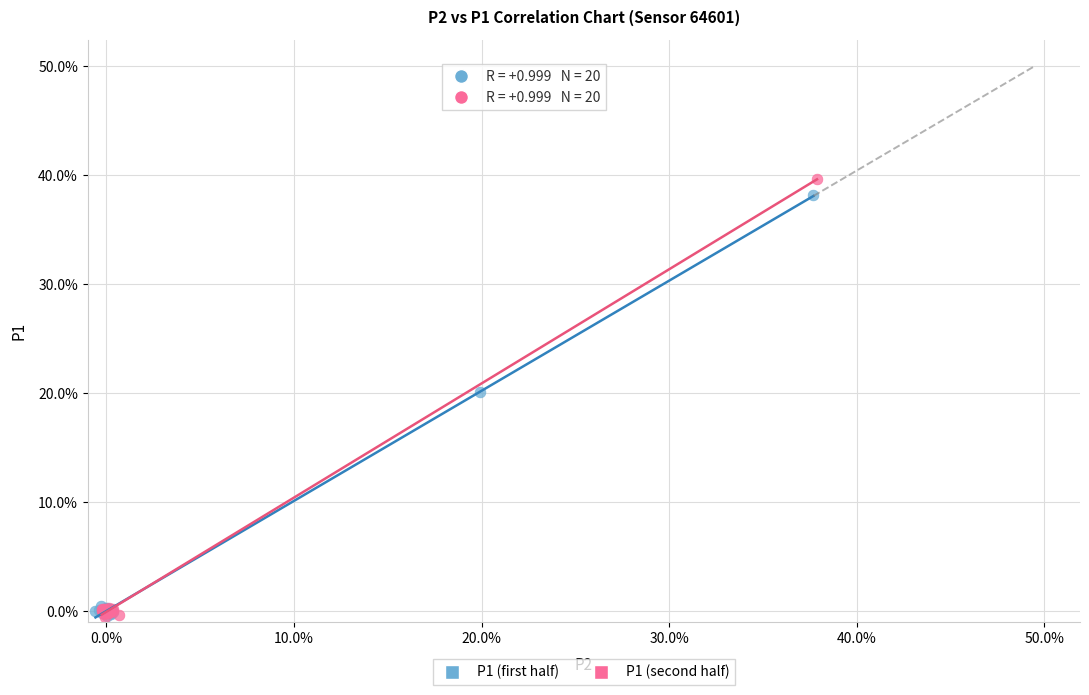

What are all the series names shown in the legend?

P1 (first half), P1 (second half)